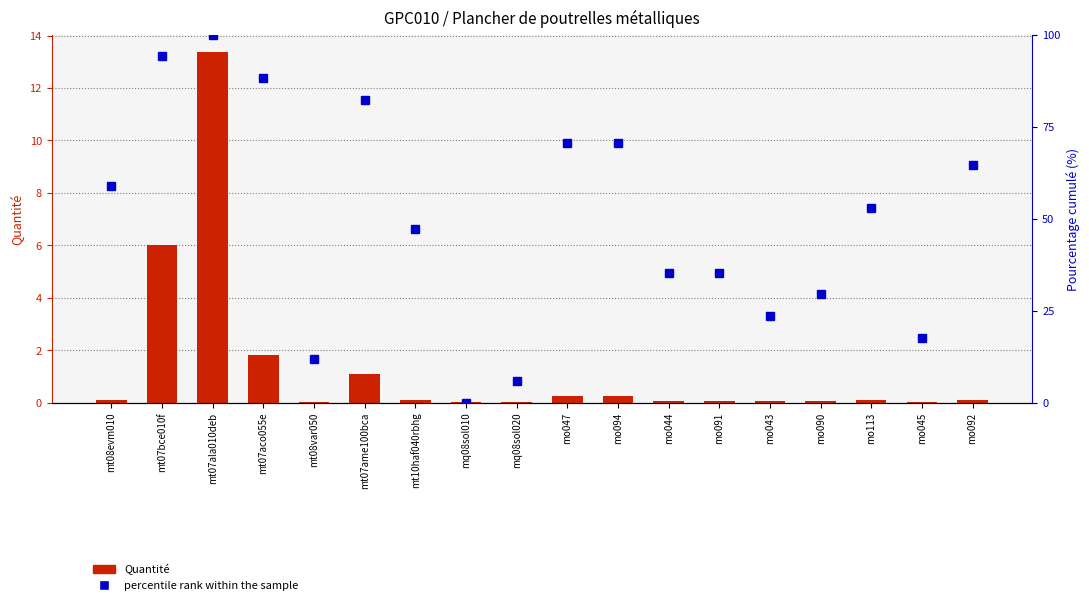

Count the number of data series in this chart.

2